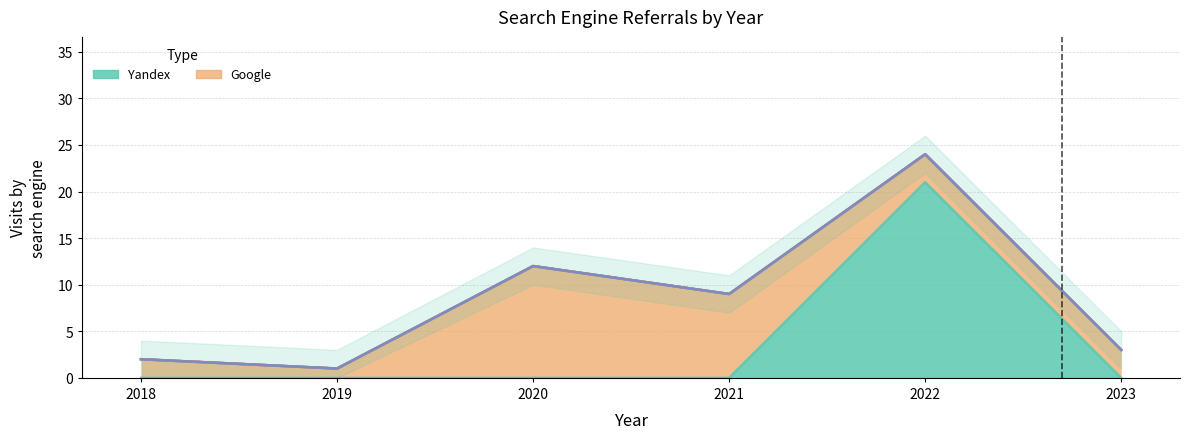

True or false: Ukr.net and Google cross at least once.

False